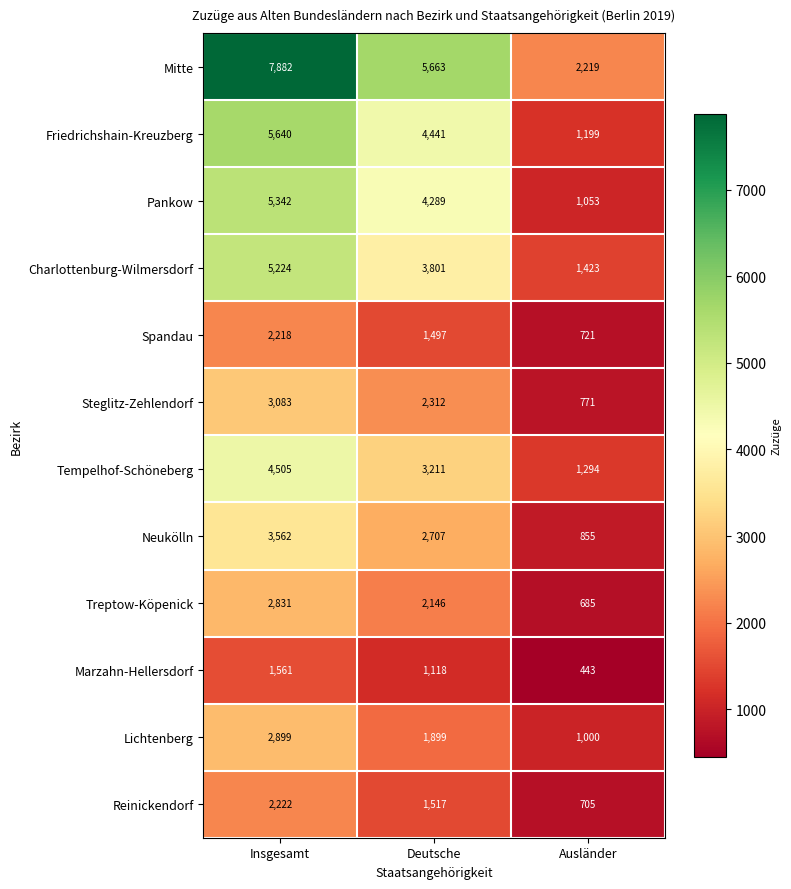

What is the sum of all Neukölln values?

7124